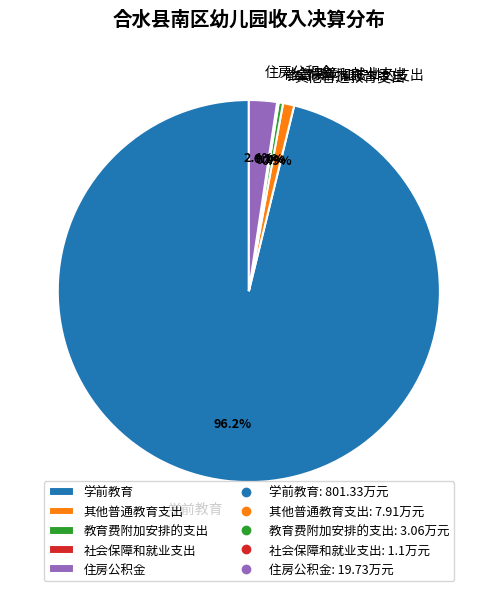

To the nearest percent, what percentage of the pie is 住房公积金?

2%